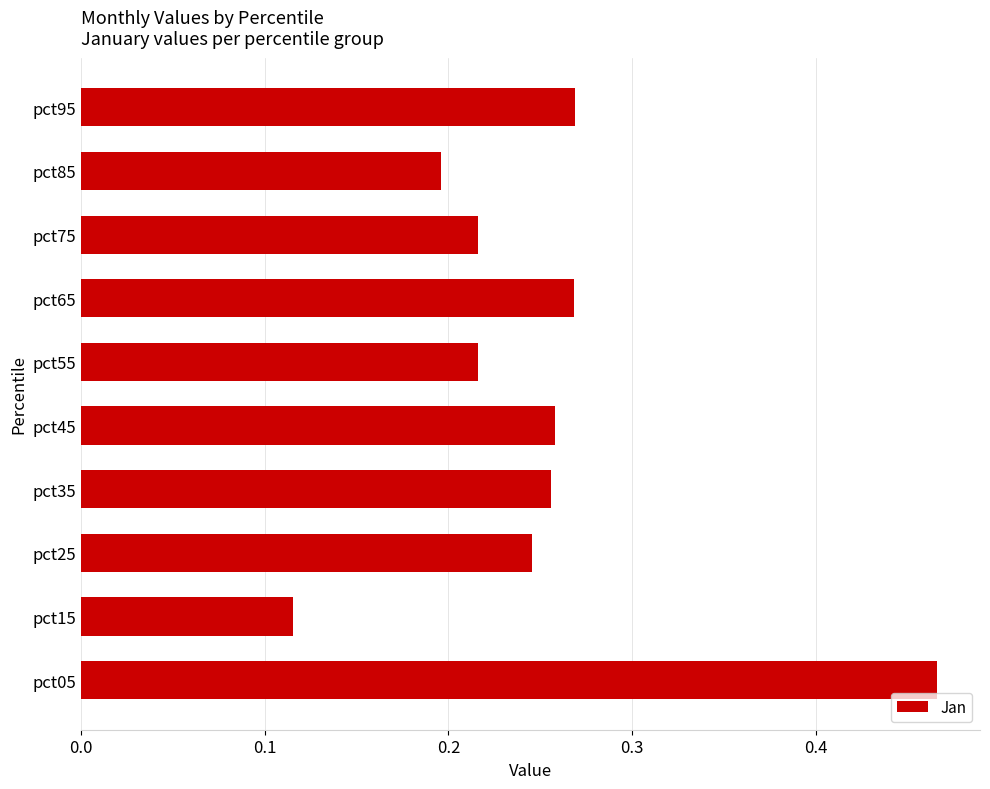

Which category has the lowest value across all series?

pct15